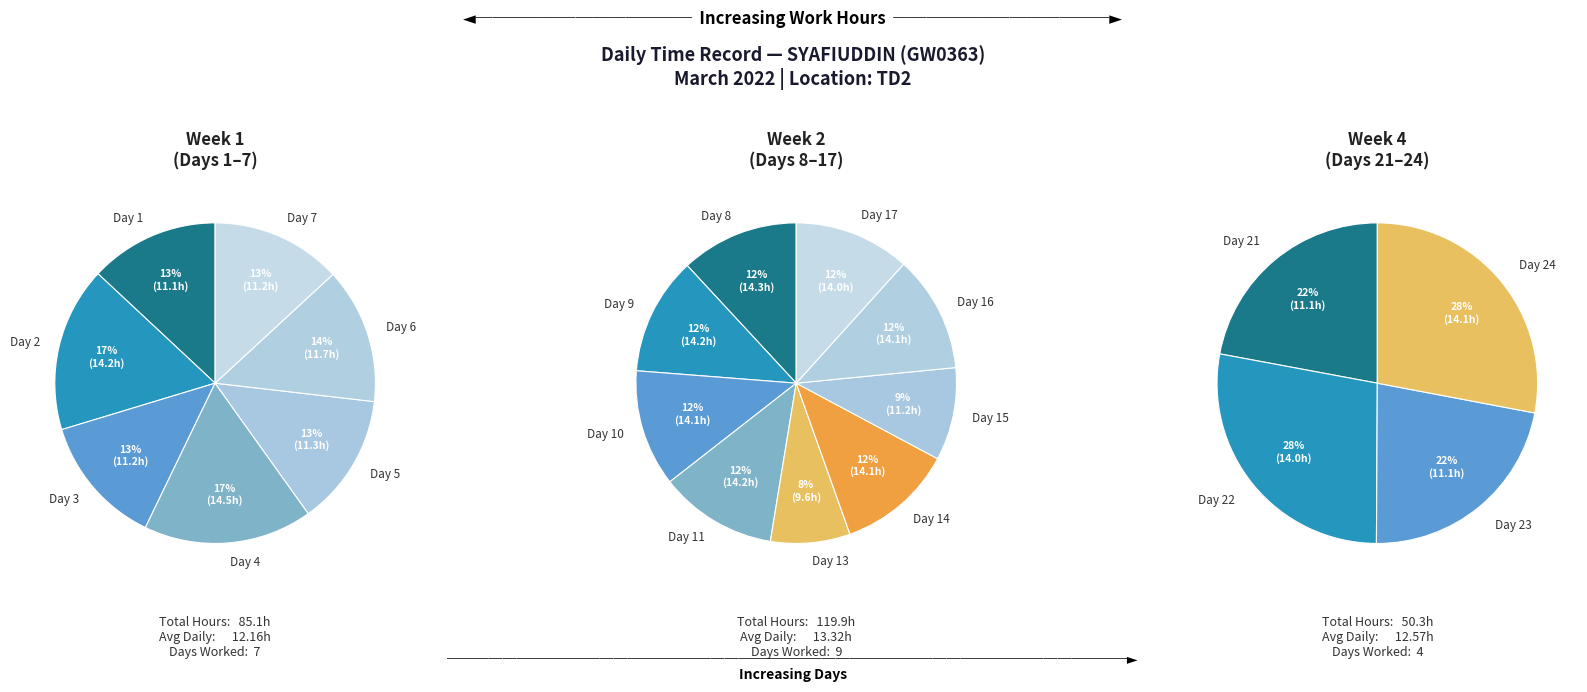

What percentage do Day 14 and Day 24 together represent?

11.0%